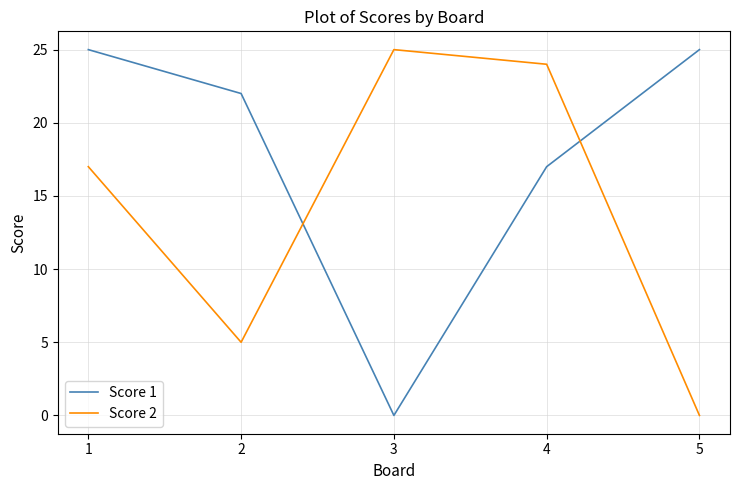

What is the total value across all series at 3?

25